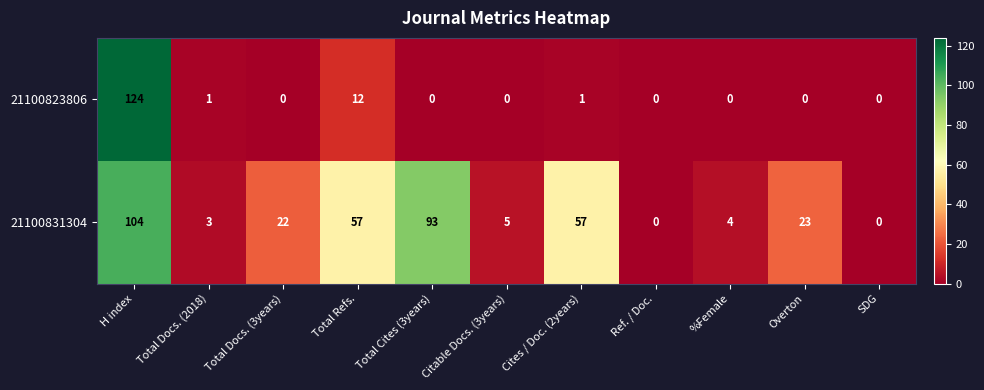

What is the difference between the second highest and minimum values in the 21100823806 series?

12